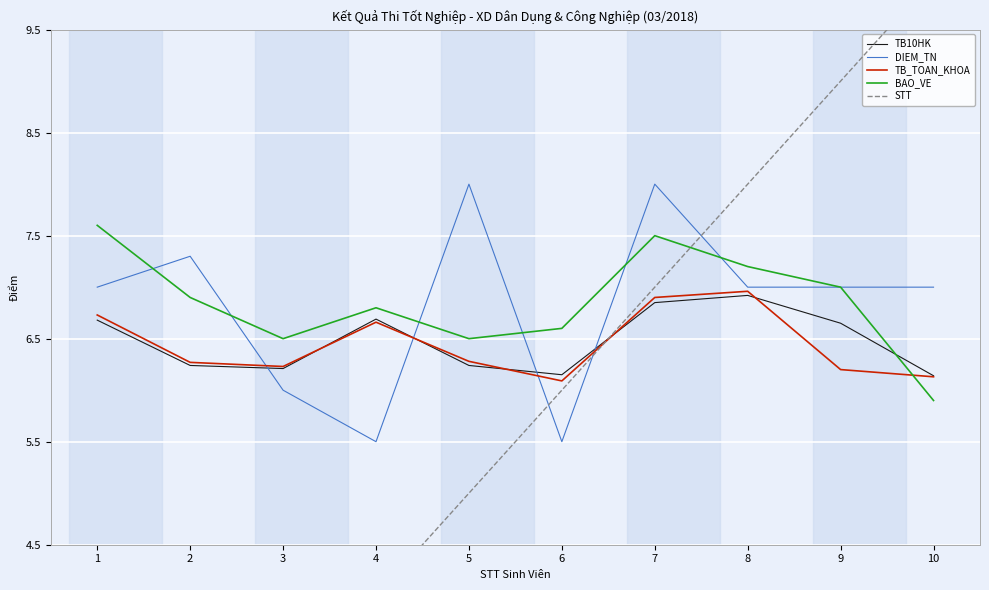

How many interior local peaks does the BAO_VE series have?

2